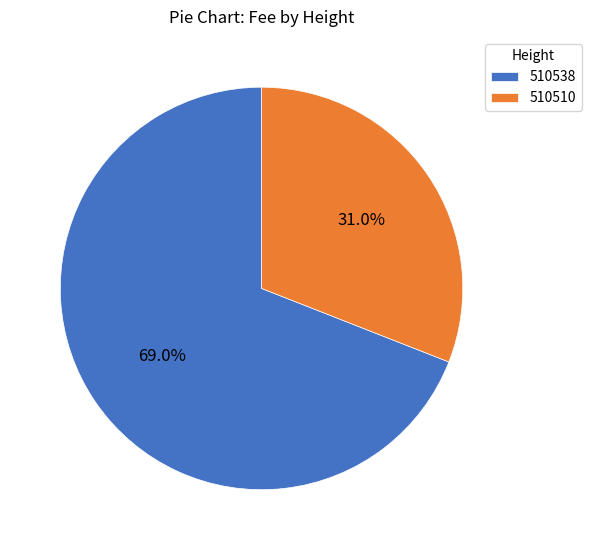

Which slice is the smallest?

510510